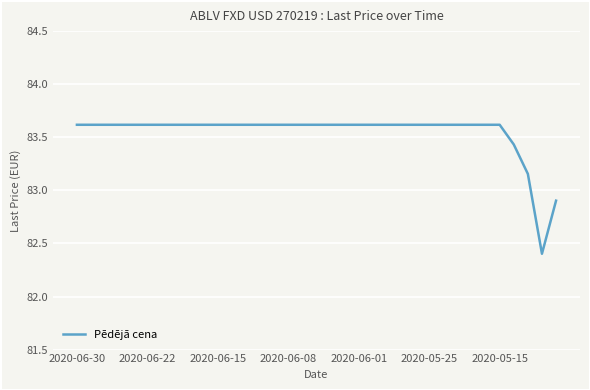

What is the difference between the maximum and minimum values?

1.2